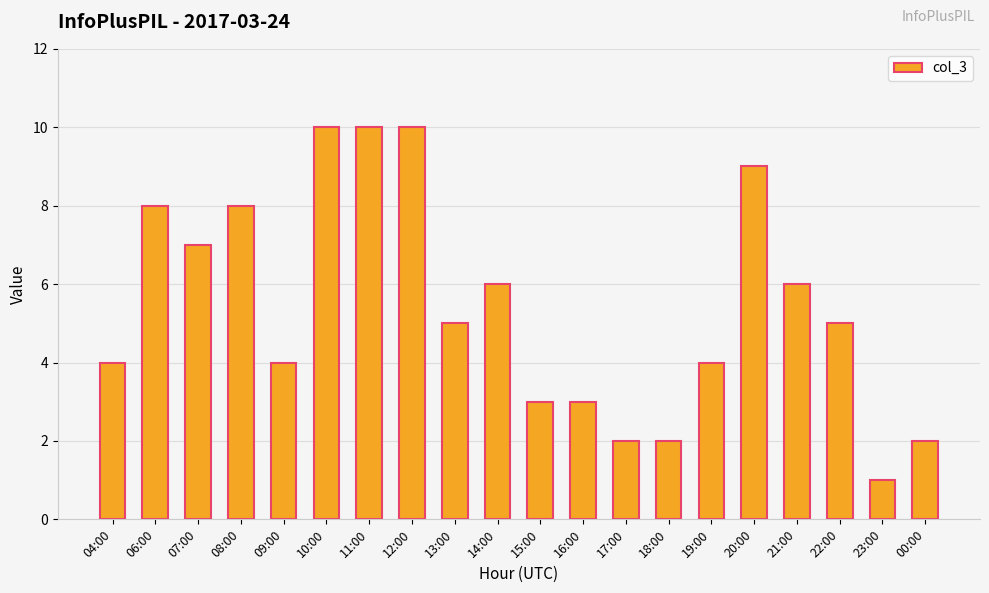

Is it true that the value at 08:00 is 8?

True